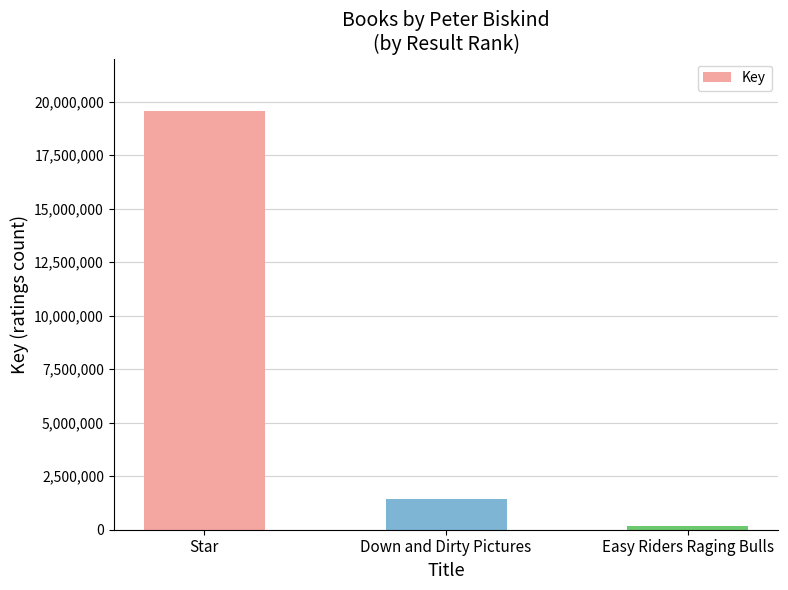

Rank the categories by value from highest to lowest.

Star, Down and Dirty Pictures, Easy Riders Raging Bulls